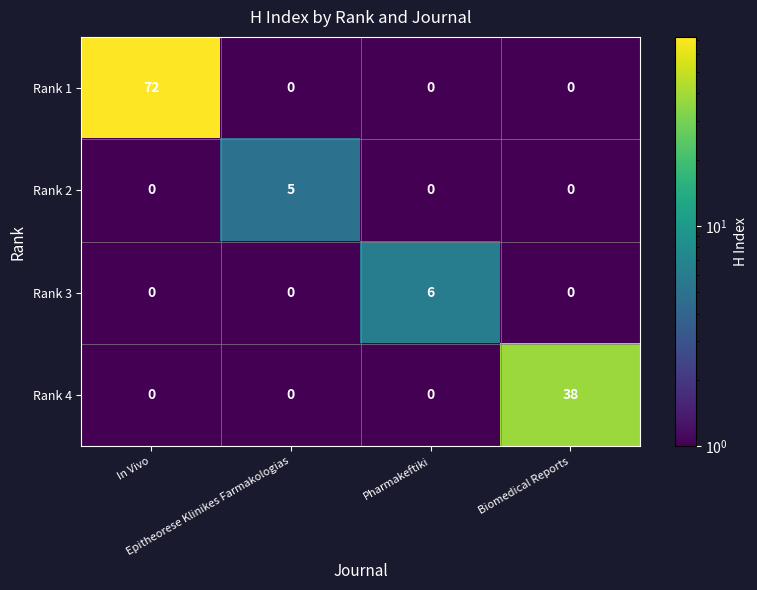

Count the number of data series in this chart.

4